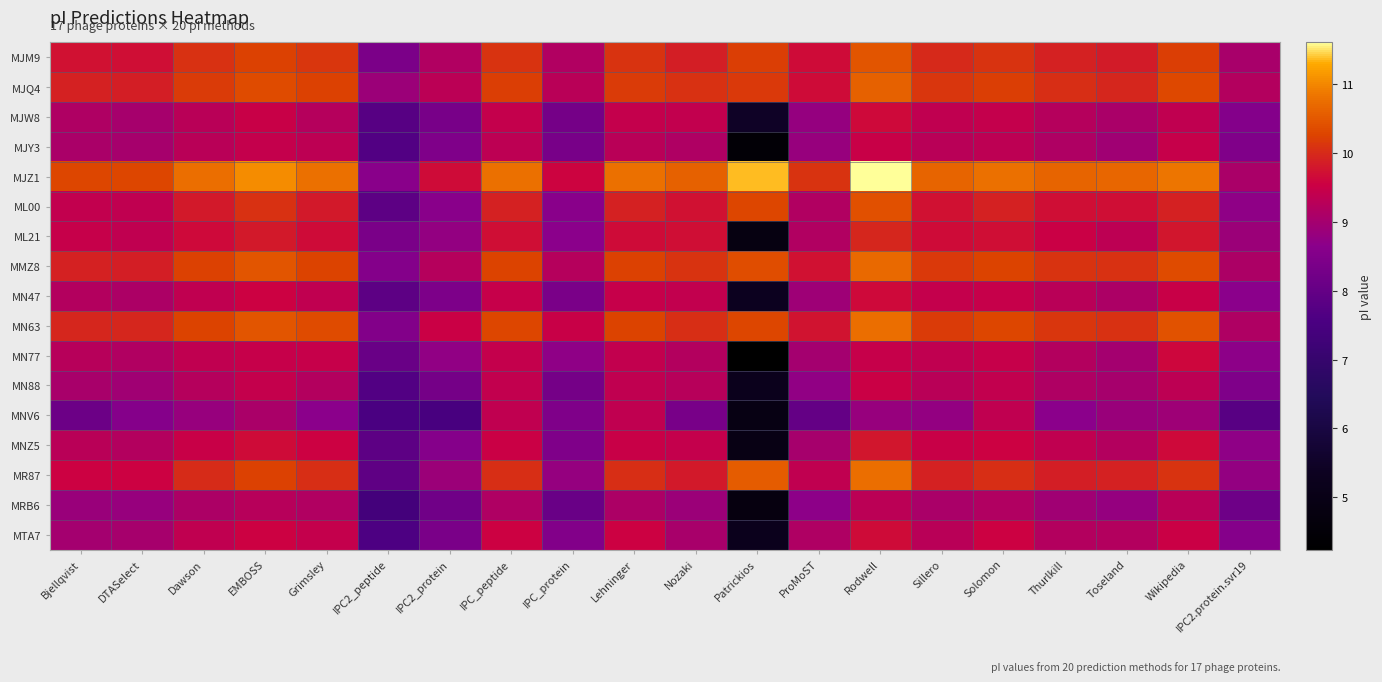

Reading left to right, transcribe all the data shown in this chart.

MJM9: Bjellqvist=9.7	DTASelect=9.7	Dawson=10.1	EMBOSS=10.2	Grimsley=10.1	IPC2_peptide=8.4	IPC2_protein=9.2	IPC_peptide=10.1	IPC_protein=9.2	Lehninger=10.1	Nozaki=9.9	Patrickios=10.2	ProMoST=9.7	Rodwell=10.5	Sillero=10.0	Solomon=10.1	Thurlkill=9.9	Toseland=9.8	Wikipedia=10.2	IPC2.protein.svr19=9.1
MJQ4: Bjellqvist=9.9	DTASelect=9.9	Dawson=10.2	EMBOSS=10.4	Grimsley=10.2	IPC2_peptide=8.9	IPC2_protein=9.3	IPC_peptide=10.2	IPC_protein=9.3	Lehninger=10.2	Nozaki=10.1	Patrickios=10.2	ProMoST=9.7	Rodwell=10.6	Sillero=10.1	Solomon=10.2	Thurlkill=10.0	Toseland=10.0	Wikipedia=10.3	IPC2.protein.svr19=9.2
MJW8: Bjellqvist=9.1	DTASelect=9.0	Dawson=9.3	EMBOSS=9.5	Grimsley=9.2	IPC2_peptide=7.8	IPC2_protein=8.3	IPC_peptide=9.4	IPC_protein=8.3	Lehninger=9.4	Nozaki=9.4	Patrickios=5.5	ProMoST=8.8	Rodwell=9.6	Sillero=9.4	Solomon=9.4	Thurlkill=9.2	Toseland=9.1	Wikipedia=9.4	IPC2.protein.svr19=8.6
MJY3: Bjellqvist=9.1	DTASelect=9.0	Dawson=9.3	EMBOSS=9.4	Grimsley=9.4	IPC2_peptide=7.7	IPC2_protein=8.5	IPC_peptide=9.3	IPC_protein=8.3	Lehninger=9.3	Nozaki=9.1	Patrickios=4.5	ProMoST=8.8	Rodwell=9.5	Sillero=9.3	Solomon=9.3	Thurlkill=9.1	Toseland=9.0	Wikipedia=9.5	IPC2.protein.svr19=8.5
MJZ1: Bjellqvist=10.3	DTASelect=10.3	Dawson=10.8	EMBOSS=11.0	Grimsley=10.8	IPC2_peptide=8.6	IPC2_protein=9.7	IPC_peptide=10.8	IPC_protein=9.6	Lehninger=10.8	Nozaki=10.6	Patrickios=11.4	ProMoST=10.1	Rodwell=11.6	Sillero=10.7	Solomon=10.8	Thurlkill=10.6	Toseland=10.7	Wikipedia=10.8	IPC2.protein.svr19=9.1
ML00: Bjellqvist=9.4	DTASelect=9.4	Dawson=9.8	EMBOSS=10.1	Grimsley=9.8	IPC2_peptide=7.9	IPC2_protein=8.6	IPC_peptide=9.9	IPC_protein=8.6	Lehninger=9.9	Nozaki=9.7	Patrickios=10.3	ProMoST=9.2	Rodwell=10.4	Sillero=9.7	Solomon=9.9	Thurlkill=9.7	Toseland=9.7	Wikipedia=9.9	IPC2.protein.svr19=8.7
ML21: Bjellqvist=9.5	DTASelect=9.4	Dawson=9.6	EMBOSS=9.8	Grimsley=9.7	IPC2_peptide=8.4	IPC2_protein=8.8	IPC_peptide=9.7	IPC_protein=8.7	Lehninger=9.7	Nozaki=9.7	Patrickios=4.8	ProMoST=9.2	Rodwell=9.9	Sillero=9.7	Solomon=9.7	Thurlkill=9.5	Toseland=9.3	Wikipedia=9.8	IPC2.protein.svr19=8.9
MMZ8: Bjellqvist=9.9	DTASelect=9.9	Dawson=10.2	EMBOSS=10.5	Grimsley=10.3	IPC2_peptide=8.6	IPC2_protein=9.2	IPC_peptide=10.3	IPC_protein=9.2	Lehninger=10.2	Nozaki=10.1	Patrickios=10.4	ProMoST=9.7	Rodwell=10.7	Sillero=10.2	Solomon=10.3	Thurlkill=10.1	Toseland=10.1	Wikipedia=10.4	IPC2.protein.svr19=9.1
MN47: Bjellqvist=9.2	DTASelect=9.1	Dawson=9.4	EMBOSS=9.6	Grimsley=9.4	IPC2_peptide=7.9	IPC2_protein=8.4	IPC_peptide=9.5	IPC_protein=8.4	Lehninger=9.5	Nozaki=9.4	Patrickios=5.3	ProMoST=8.9	Rodwell=9.6	Sillero=9.4	Solomon=9.5	Thurlkill=9.3	Toseland=9.1	Wikipedia=9.5	IPC2.protein.svr19=8.7
MN63: Bjellqvist=9.9	DTASelect=9.9	Dawson=10.3	EMBOSS=10.5	Grimsley=10.3	IPC2_peptide=8.5	IPC2_protein=9.5	IPC_peptide=10.3	IPC_protein=9.5	Lehninger=10.3	Nozaki=10.0	Patrickios=10.3	ProMoST=9.8	Rodwell=10.8	Sillero=10.2	Solomon=10.3	Thurlkill=10.1	Toseland=10.1	Wikipedia=10.5	IPC2.protein.svr19=9.2
MN77: Bjellqvist=9.3	DTASelect=9.2	Dawson=9.4	EMBOSS=9.5	Grimsley=9.5	IPC2_peptide=8.1	IPC2_protein=8.7	IPC_peptide=9.4	IPC_protein=8.7	Lehninger=9.4	Nozaki=9.2	Patrickios=4.2	ProMoST=9.0	Rodwell=9.5	Sillero=9.4	Solomon=9.5	Thurlkill=9.2	Toseland=9.0	Wikipedia=9.6	IPC2.protein.svr19=8.7
MN88: Bjellqvist=9.0	DTASelect=9.0	Dawson=9.2	EMBOSS=9.4	Grimsley=9.2	IPC2_peptide=7.7	IPC2_protein=8.3	IPC_peptide=9.4	IPC_protein=8.3	Lehninger=9.4	Nozaki=9.3	Patrickios=5.2	ProMoST=8.8	Rodwell=9.5	Sillero=9.3	Solomon=9.4	Thurlkill=9.2	Toseland=9.0	Wikipedia=9.3	IPC2.protein.svr19=8.5
MNV6: Bjellqvist=8.1	DTASelect=8.6	Dawson=8.8	EMBOSS=9.1	Grimsley=8.7	IPC2_peptide=7.5	IPC2_protein=7.5	IPC_peptide=9.4	IPC_protein=8.4	Lehninger=9.4	Nozaki=8.3	Patrickios=4.9	ProMoST=8.0	Rodwell=8.8	Sillero=8.8	Solomon=9.4	Thurlkill=8.7	Toseland=8.9	Wikipedia=8.9	IPC2.protein.svr19=7.8
MNZ5: Bjellqvist=9.3	DTASelect=9.2	Dawson=9.5	EMBOSS=9.7	Grimsley=9.5	IPC2_peptide=7.9	IPC2_protein=8.6	IPC_peptide=9.5	IPC_protein=8.5	Lehninger=9.5	Nozaki=9.4	Patrickios=4.9	ProMoST=9.0	Rodwell=9.8	Sillero=9.5	Solomon=9.5	Thurlkill=9.4	Toseland=9.2	Wikipedia=9.6	IPC2.protein.svr19=8.7
MR87: Bjellqvist=9.6	DTASelect=9.6	Dawson=10.0	EMBOSS=10.2	Grimsley=10.0	IPC2_peptide=7.9	IPC2_protein=8.9	IPC_peptide=10.0	IPC_protein=8.8	Lehninger=10.0	Nozaki=9.8	Patrickios=10.6	ProMoST=9.4	Rodwell=10.8	Sillero=9.9	Solomon=10.0	Thurlkill=9.9	Toseland=9.9	Wikipedia=10.1	IPC2.protein.svr19=8.8
MRB6: Bjellqvist=8.9	DTASelect=8.8	Dawson=9.1	EMBOSS=9.3	Grimsley=9.2	IPC2_peptide=7.4	IPC2_protein=8.2	IPC_peptide=9.2	IPC_protein=8.1	Lehninger=9.1	Nozaki=8.9	Patrickios=4.8	ProMoST=8.7	Rodwell=9.3	Sillero=9.1	Solomon=9.2	Thurlkill=9.0	Toseland=8.8	Wikipedia=9.3	IPC2.protein.svr19=8.2
MTA7: Bjellqvist=9.0	DTASelect=9.0	Dawson=9.4	EMBOSS=9.6	Grimsley=9.4	IPC2_peptide=7.6	IPC2_protein=8.4	IPC_peptide=9.6	IPC_protein=8.5	Lehninger=9.5	Nozaki=9.1	Patrickios=5.2	ProMoST=9.2	Rodwell=9.7	Sillero=9.3	Solomon=9.6	Thurlkill=9.2	Toseland=9.2	Wikipedia=9.5	IPC2.protein.svr19=8.6